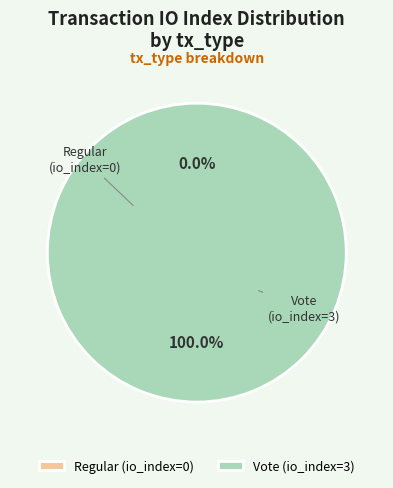

How many segments does this pie chart have?

2